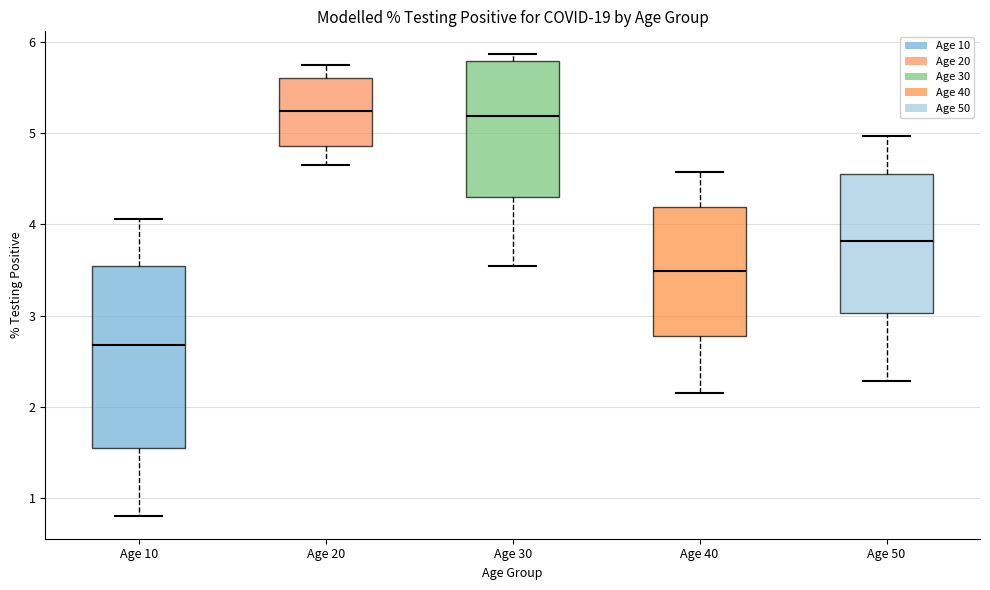

Where is the upper edge of the box for Age 30 on the y-axis? The values are not printed on the chart, so give them approximately, as read against the axis.

5.8